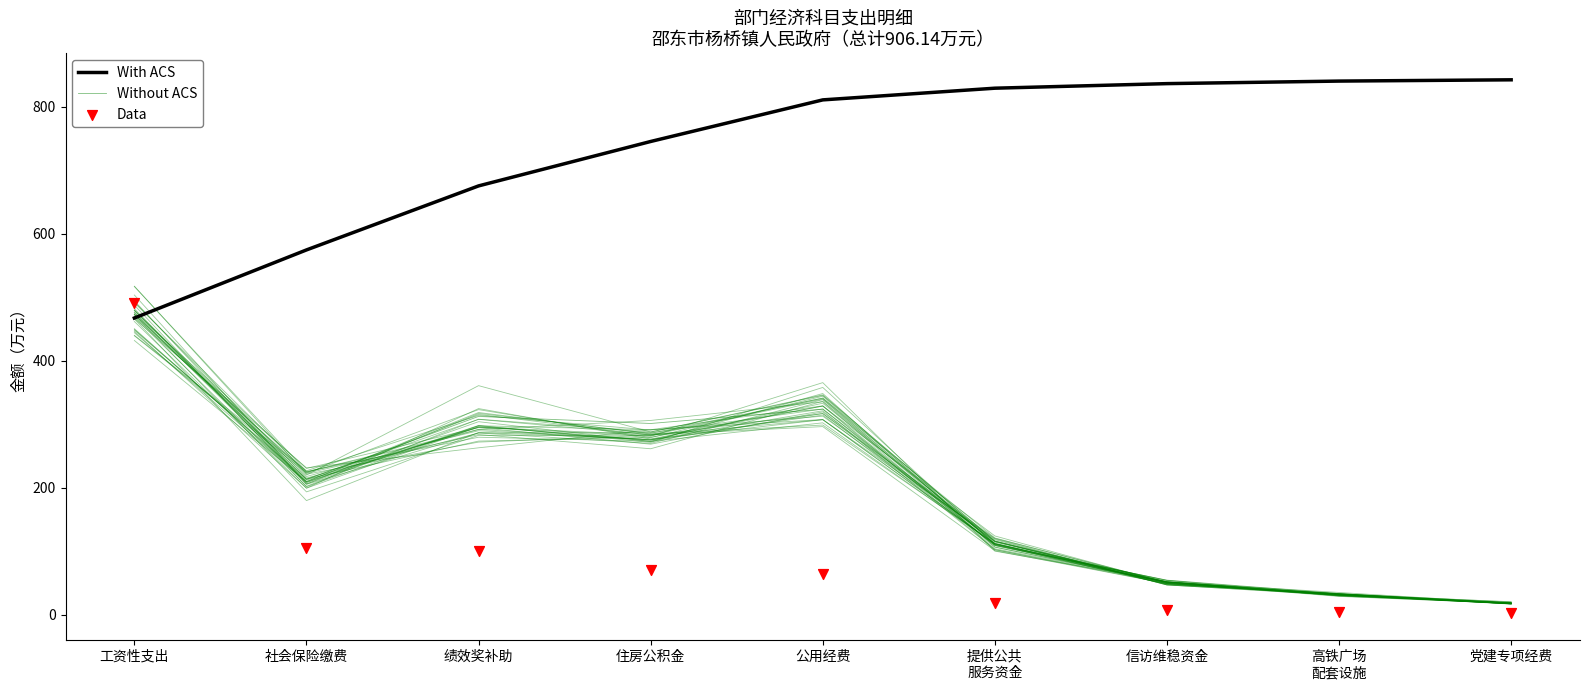

Which series has the widest spread of Y values?

Data